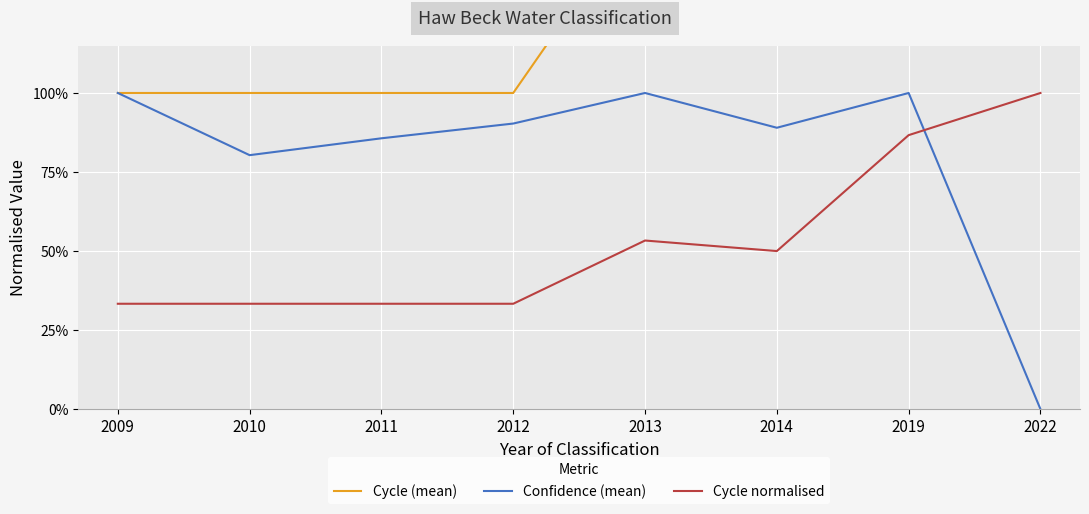

What is the difference between the highest and lowest values at 2013?

1.1